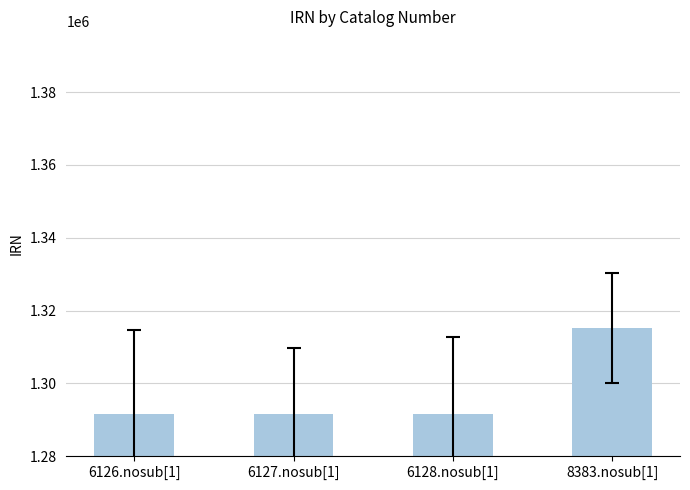

What is the value of the 4th bar from the left?

1315174